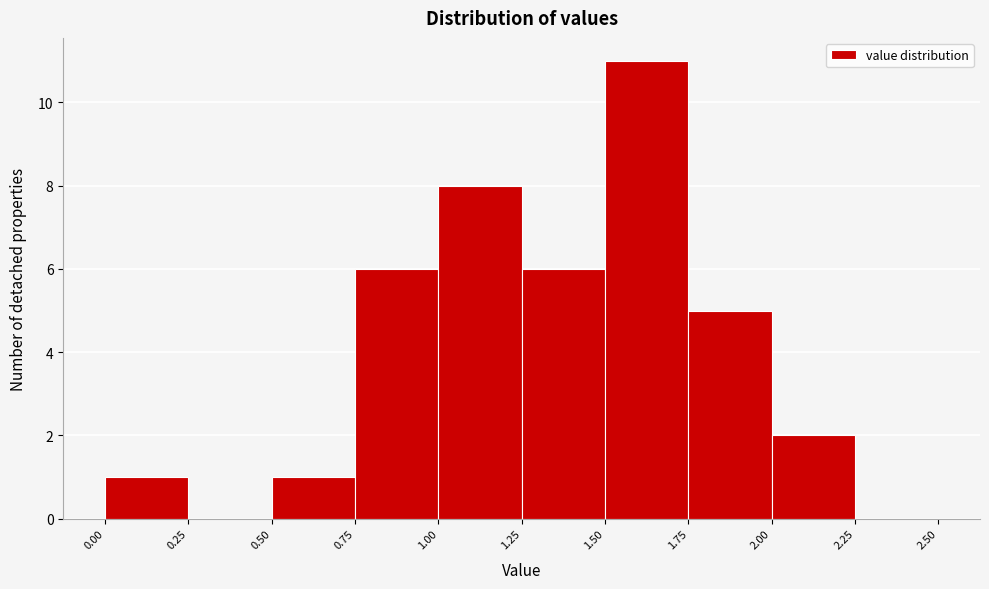

Over which range of the x-axis is the bar tallest?

1.50 to 1.75